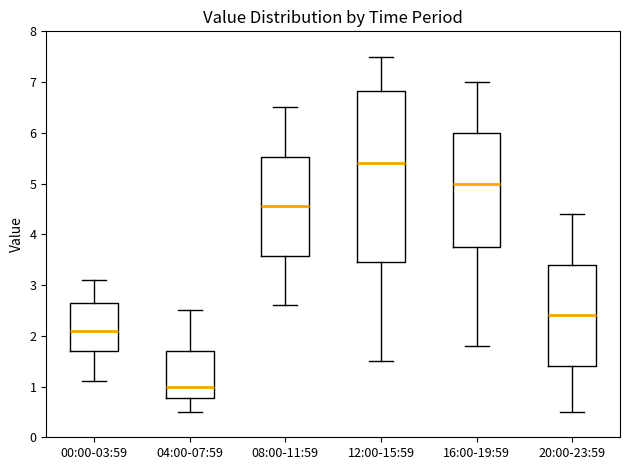

Reading left to right, read every box against the y-axis: the position of its median line, the range the box covers, and the ends of its whiskers. The values are not printed on the chart, so give them approximately, as read against the axis.

00:00-03:59: median 2.1, box 1.7 to 2.7, whiskers 1.1 to 3.1
04:00-07:59: median 1.0, box 0.8 to 1.7, whiskers 0.5 to 2.5
08:00-11:59: median 4.6, box 3.6 to 5.5, whiskers 2.6 to 6.5
12:00-15:59: median 5.4, box 3.5 to 6.8, whiskers 1.5 to 7.5
16:00-19:59: median 5.0, box 3.8 to 6.0, whiskers 1.8 to 7.0
20:00-23:59: median 2.4, box 1.4 to 3.4, whiskers 0.5 to 4.4